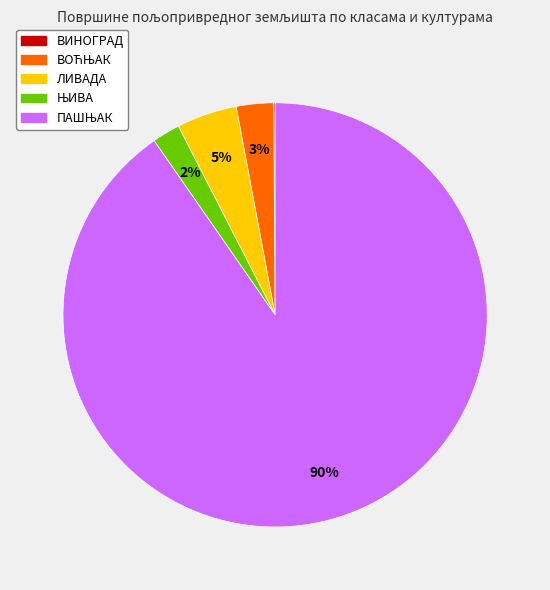

To the nearest percent, what is the average slice percentage?

20%